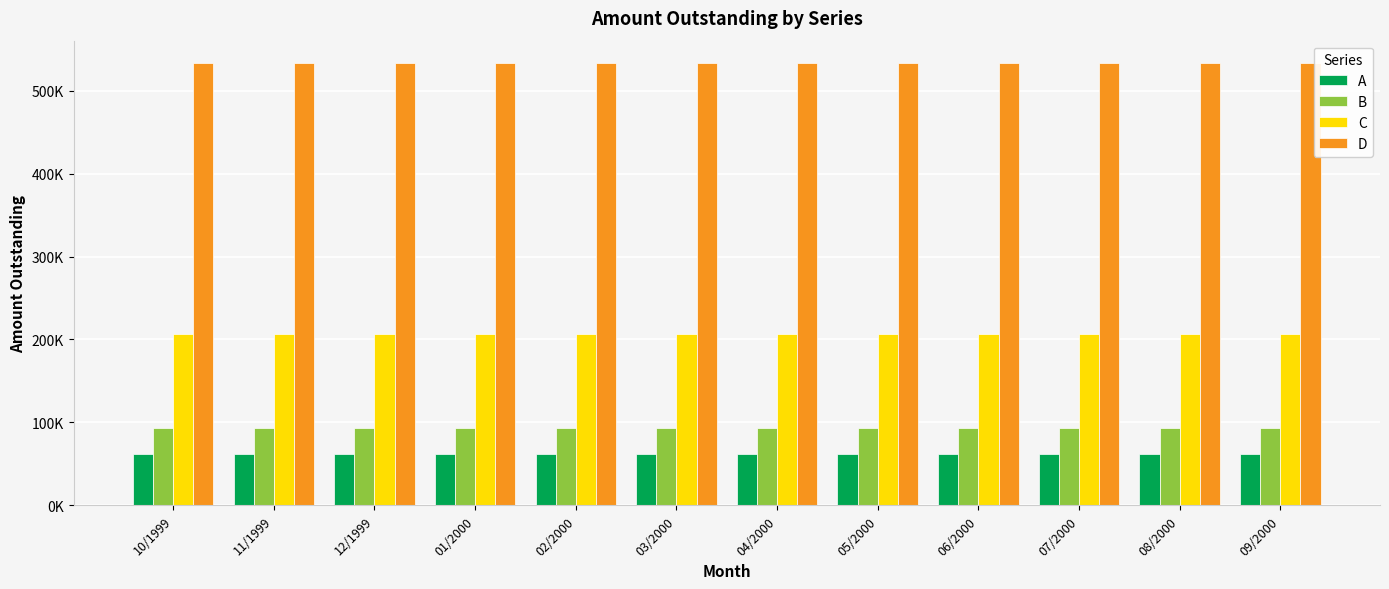

What is the average value of the C series?

206817